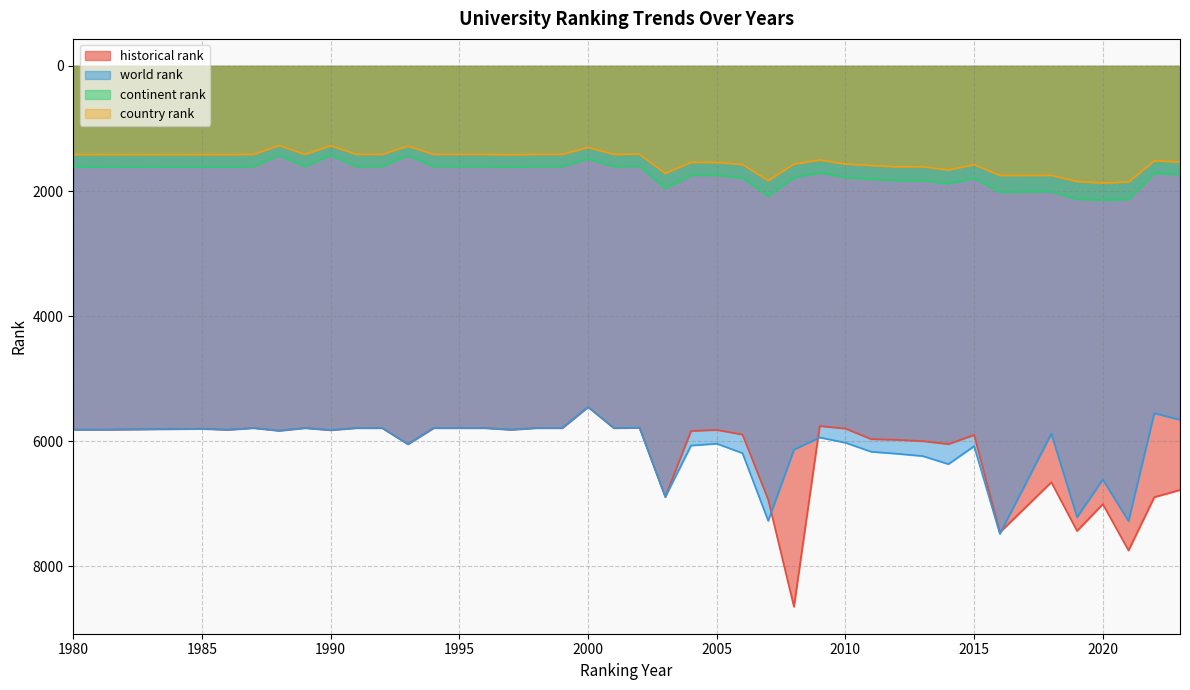

True or false: country rank and world rank cross at least once.

False